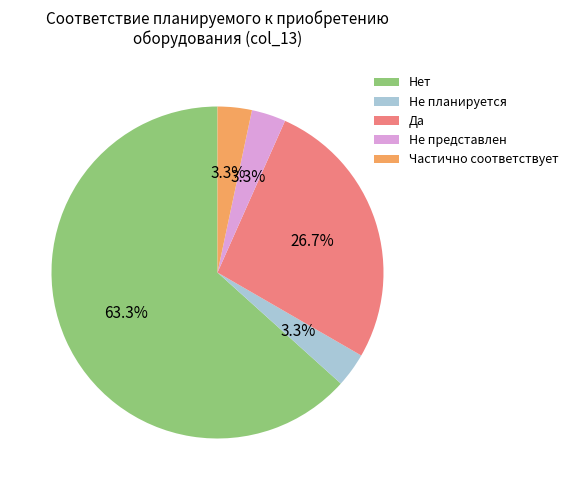

What percentage is the Частично соответствует slice, to the nearest percent?

3%